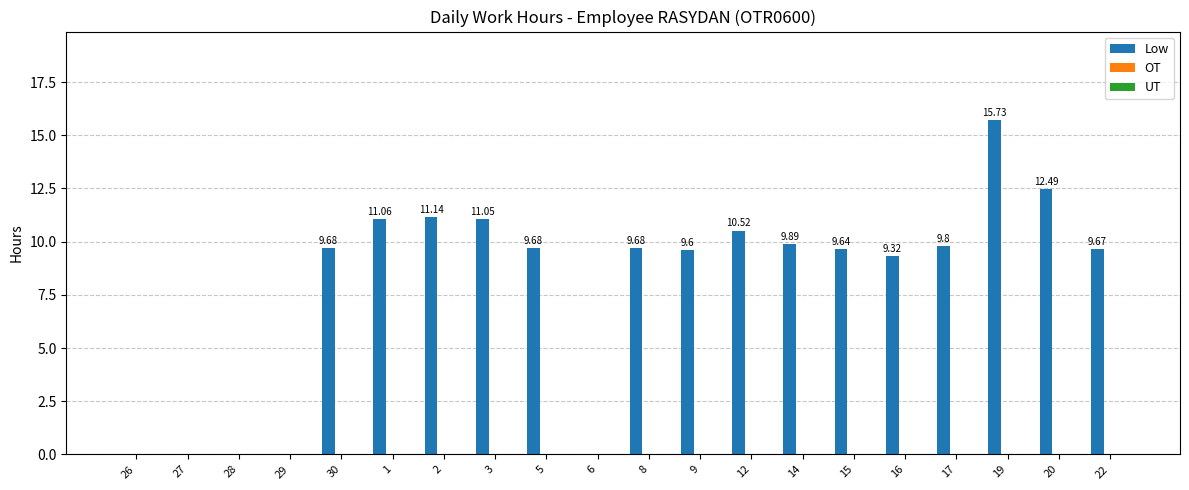

What is the sum of the values at 29 and 5?

9.7